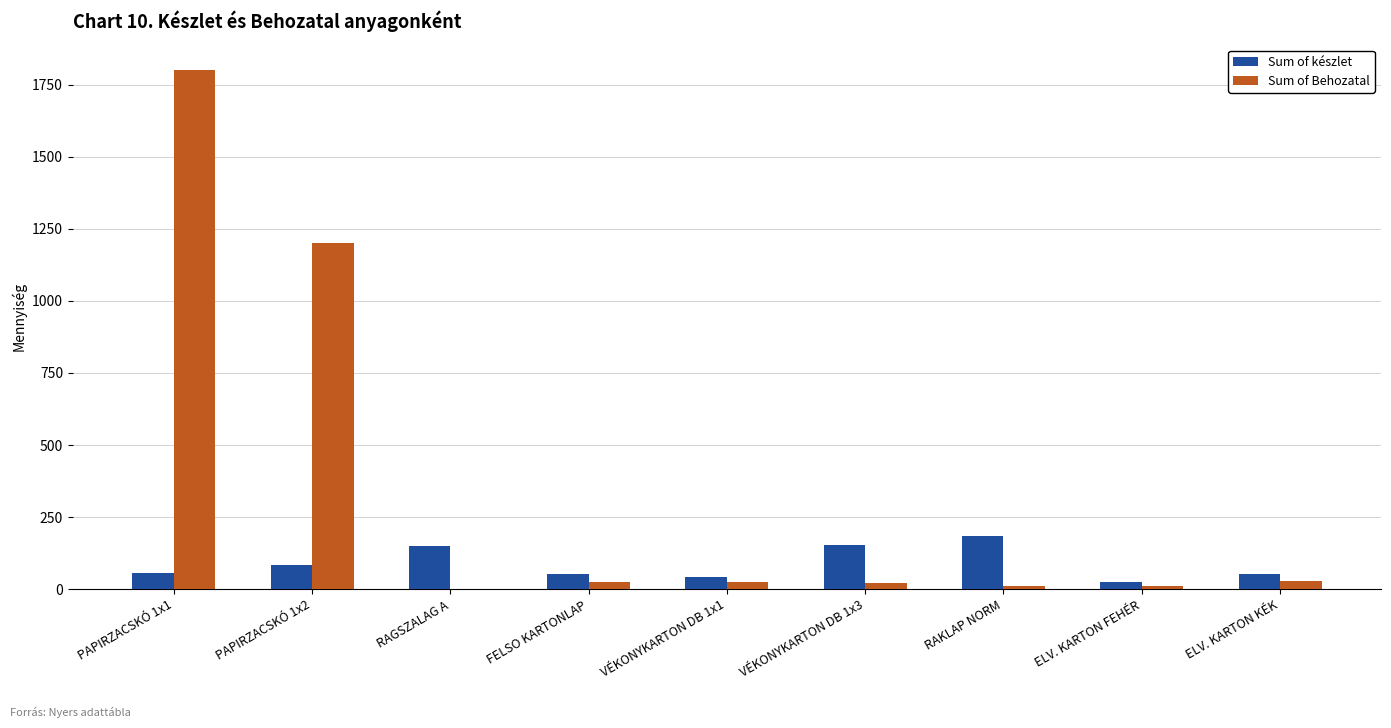

Which series changed the most between PAPIRZACSKÓ 1x1 and VÉKONYKARTON DB 1x3?

Sum of Behozatal